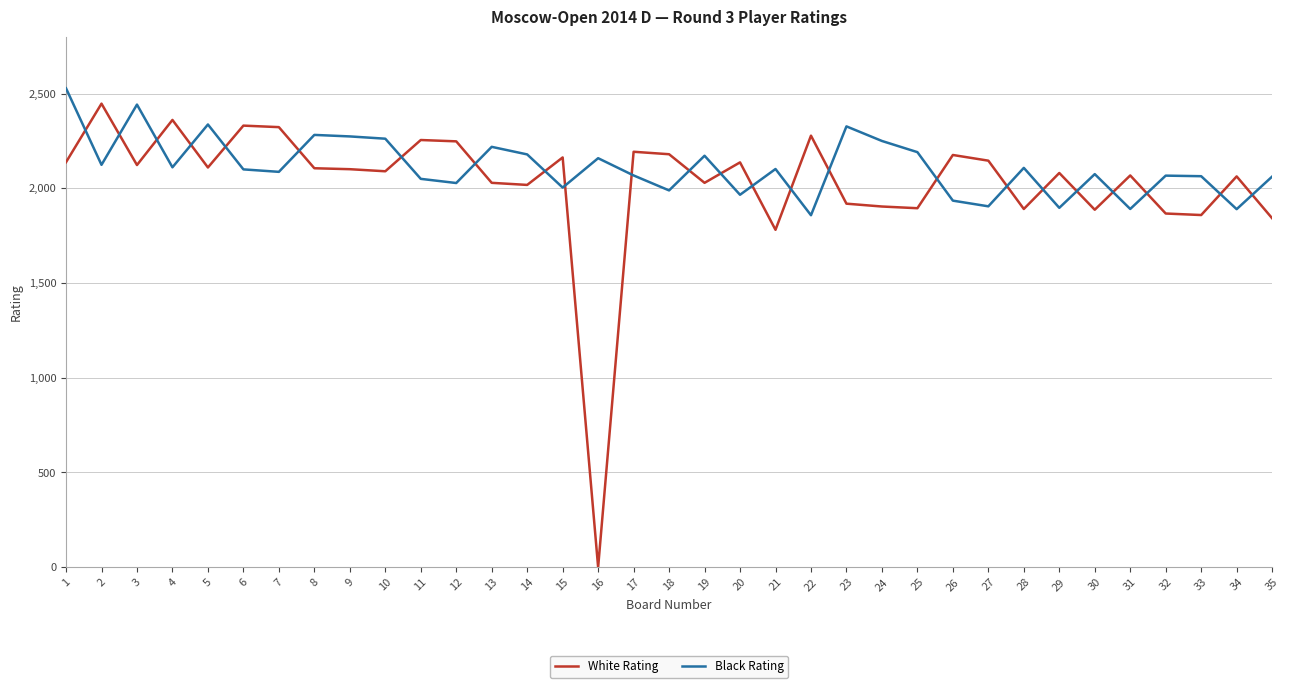

At which label does Black Rating reach its peak?

1